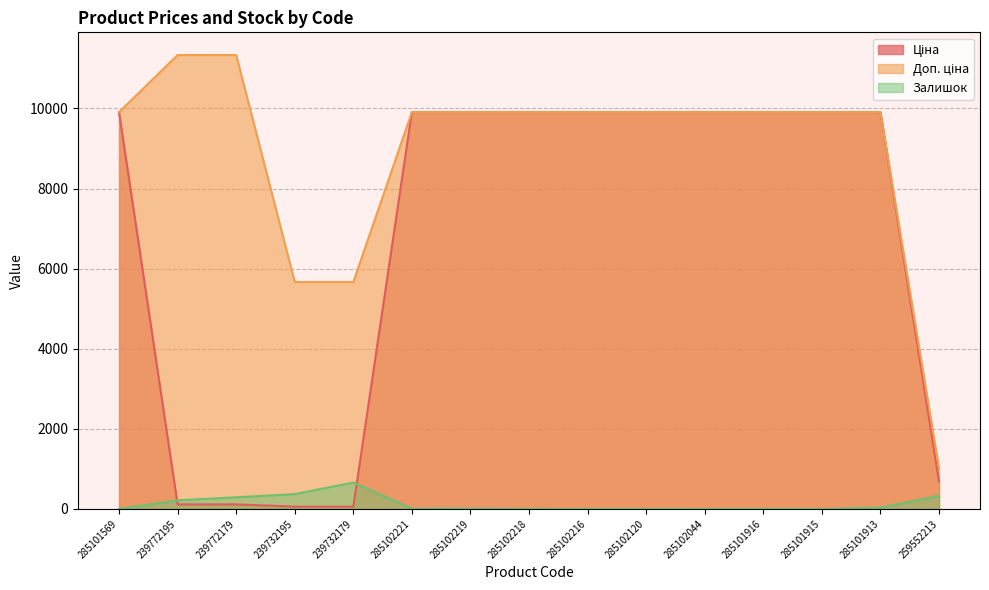

True or false: Ціна has more than 1 interior local peaks.

False